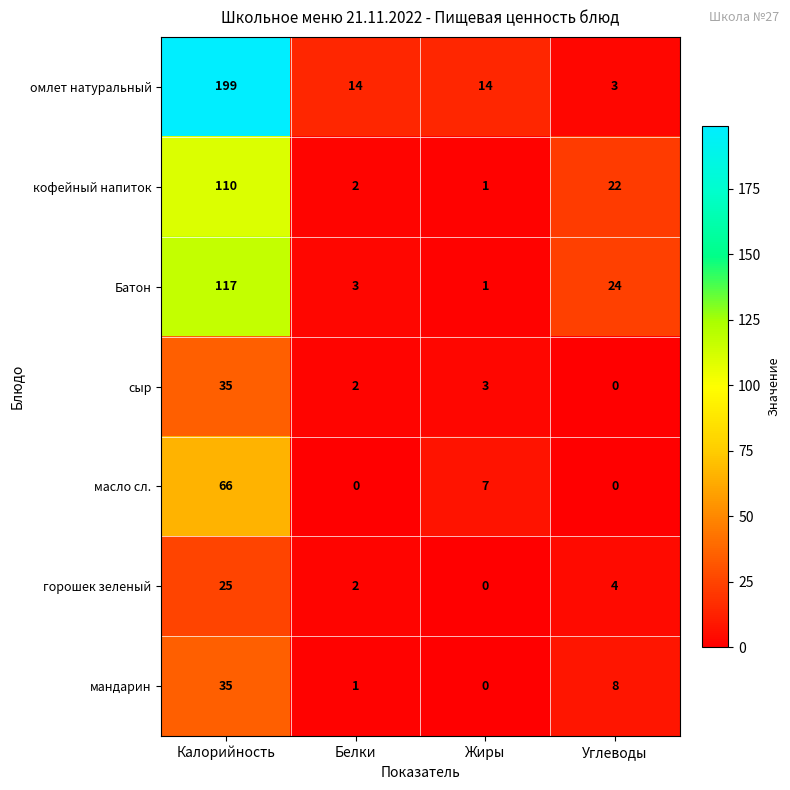

Where does the омлет натуральный series first go above 14?

Калорийность